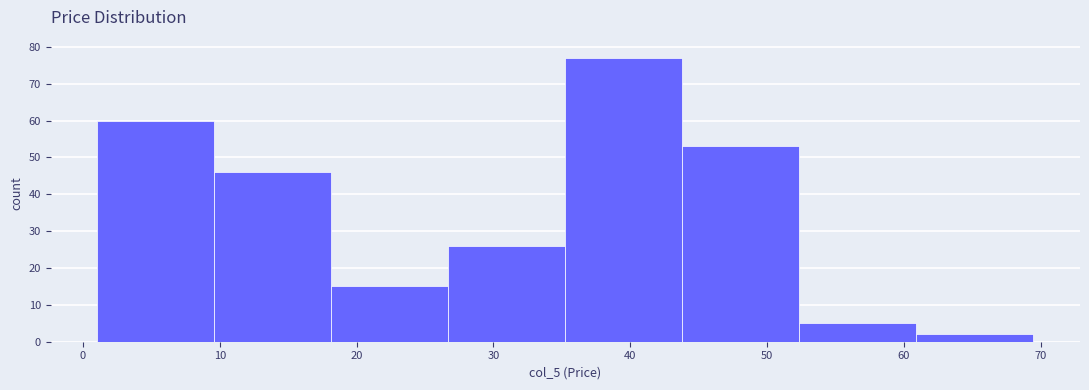

Which range on the x-axis has the tallest bar?

35 to 44